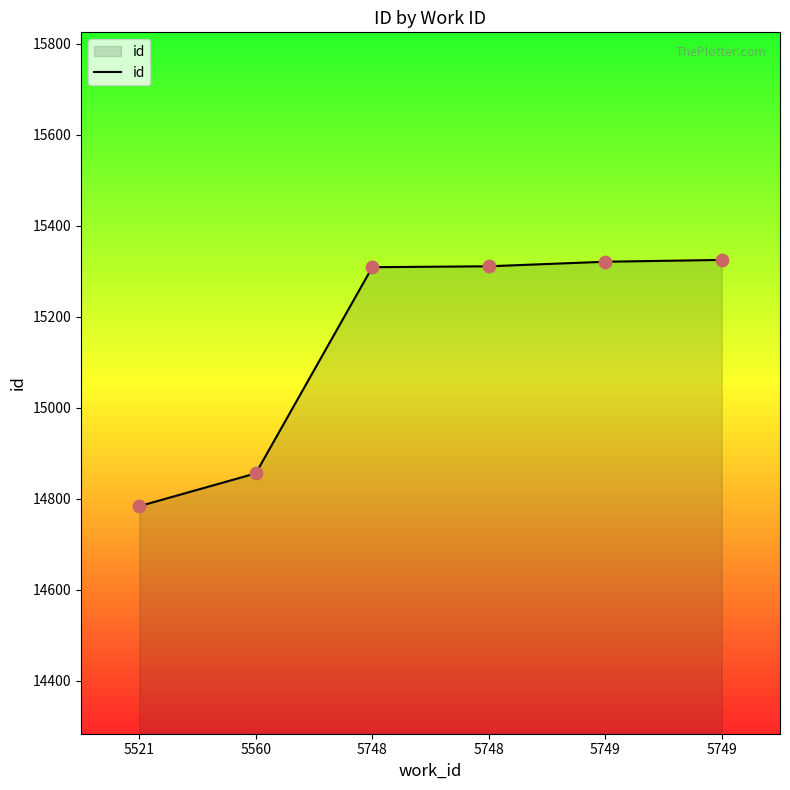

Approximately how many times larger is the value at 5560 compared to 5749?

1.0